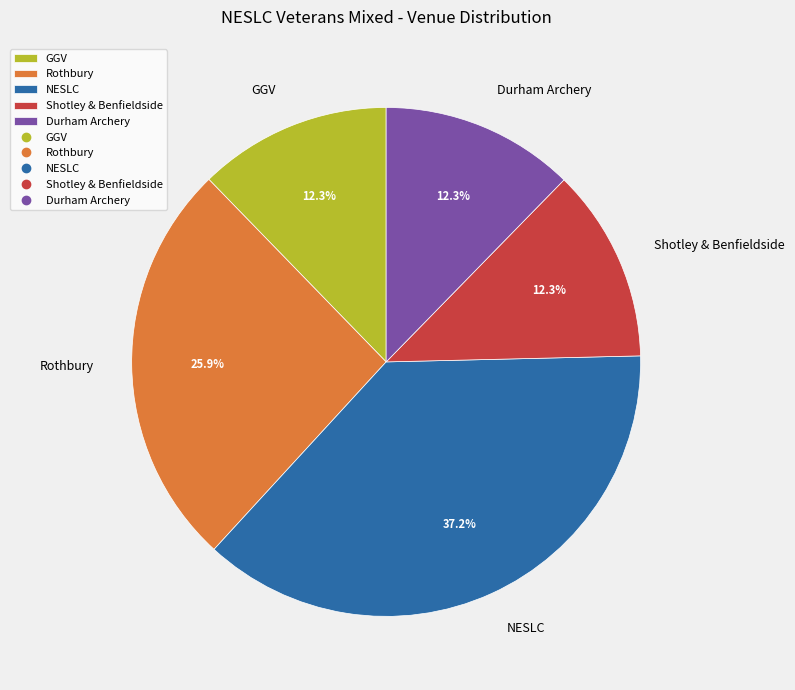

Approximately how many times larger is the value at Durham Archery compared to Rothbury?

0.5